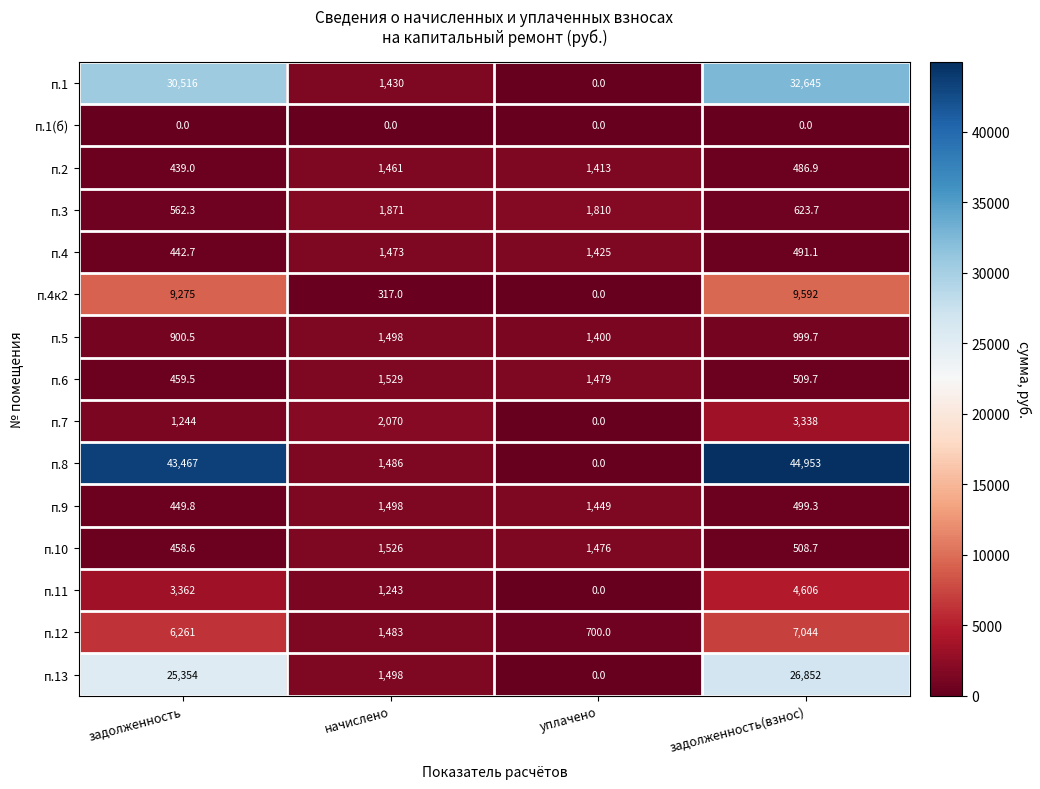

What is the greatest value displayed?

44953.0